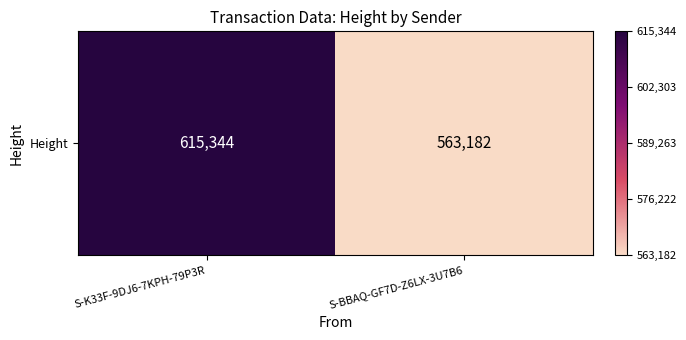

Reading right to left, transcribe all the data shown in this chart.

S-BBAQ-GF7D-Z6LX-3U7B6=563182	S-K33F-9DJ6-7KPH-79P3R=615344